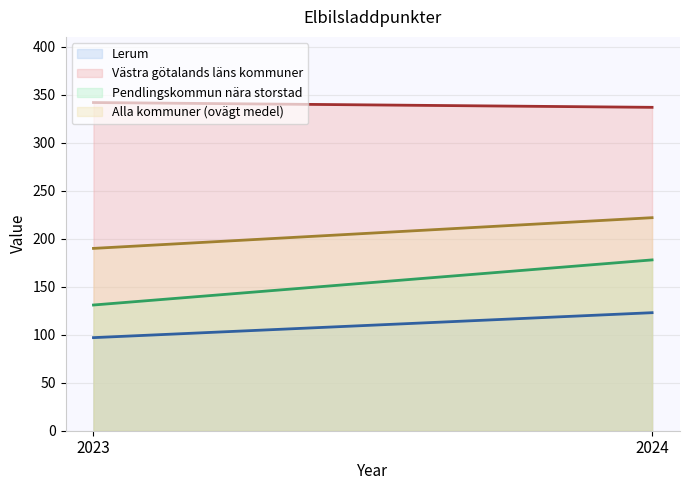

Which series changed the most between 2023 and 2024?

Pendlingskommun nära storstad